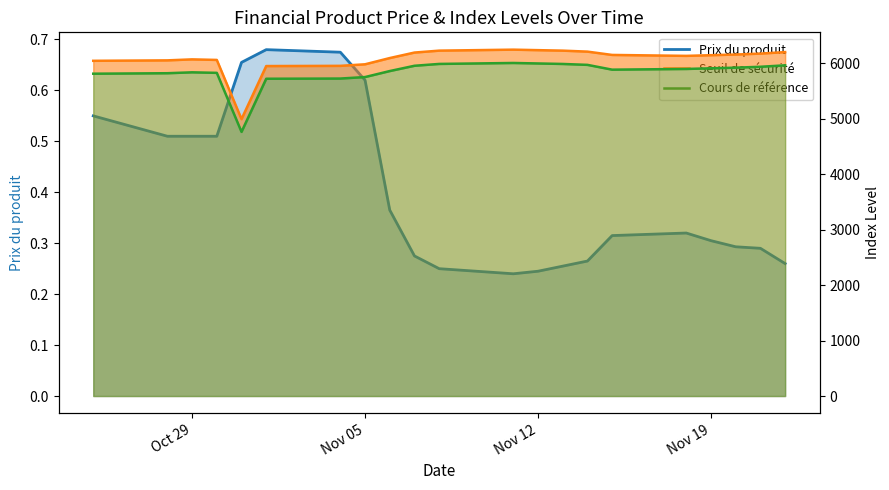

How many interior local valleys does the Seuil de sécurité series have?

2